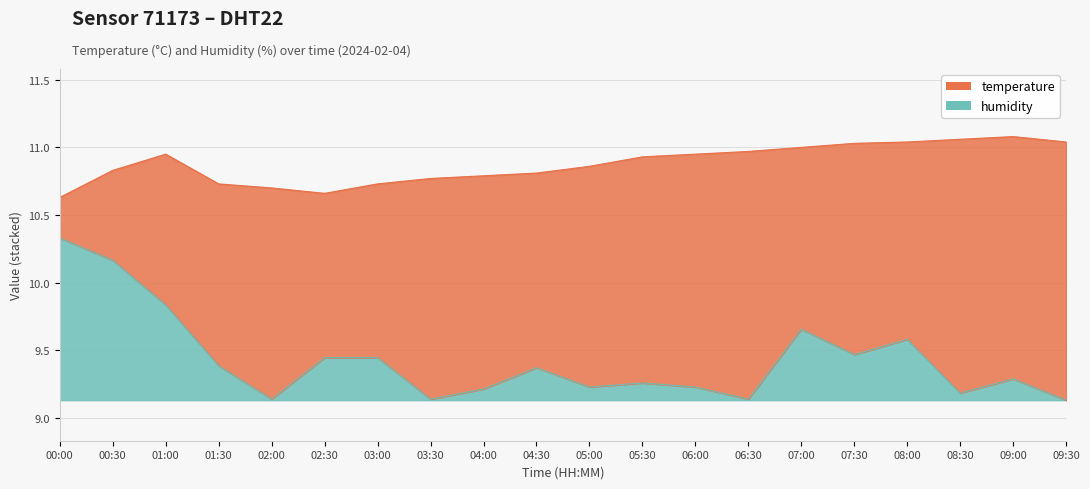

What is the spread (max minus min) of values at 02:00?

1.6